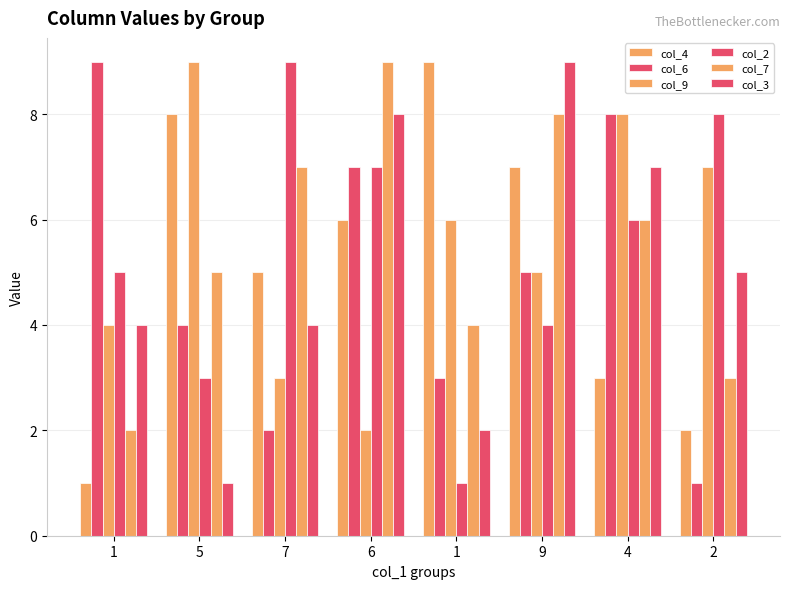

How many groups of bars are there?

8